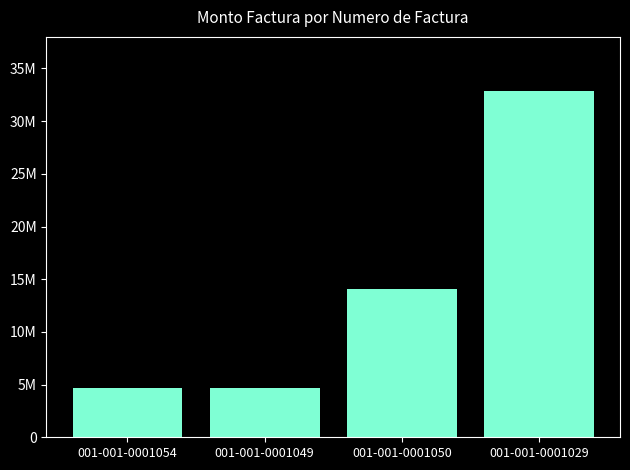

Which category has the highest value across all series?

001-001-0001029